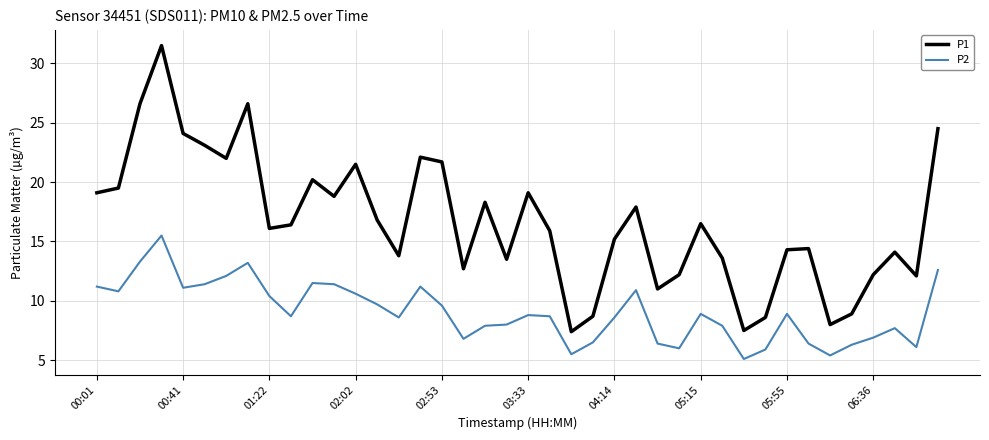

True or false: P2 and P1 cross at least once.

False